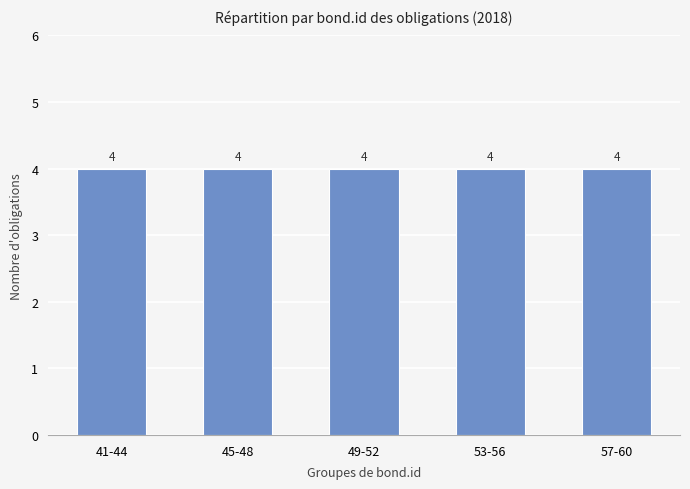

Between 42 and 48, which is larger?

48